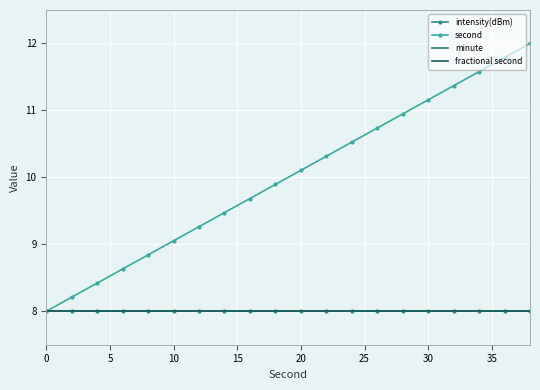

Count the number of data series in this chart.

4